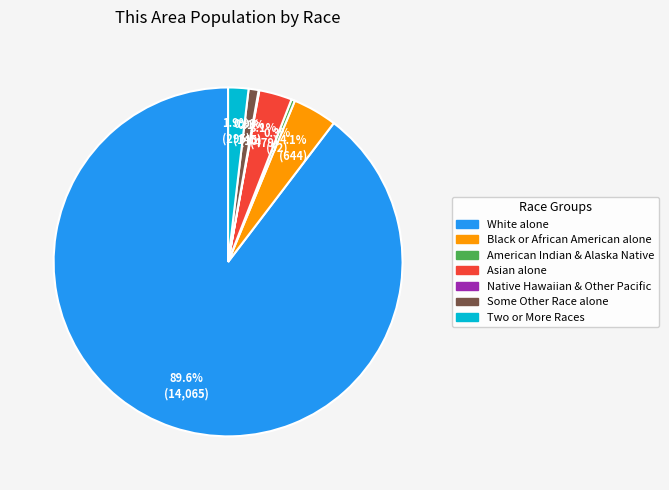

Is there any slice that represents more than half of the pie?

Yes